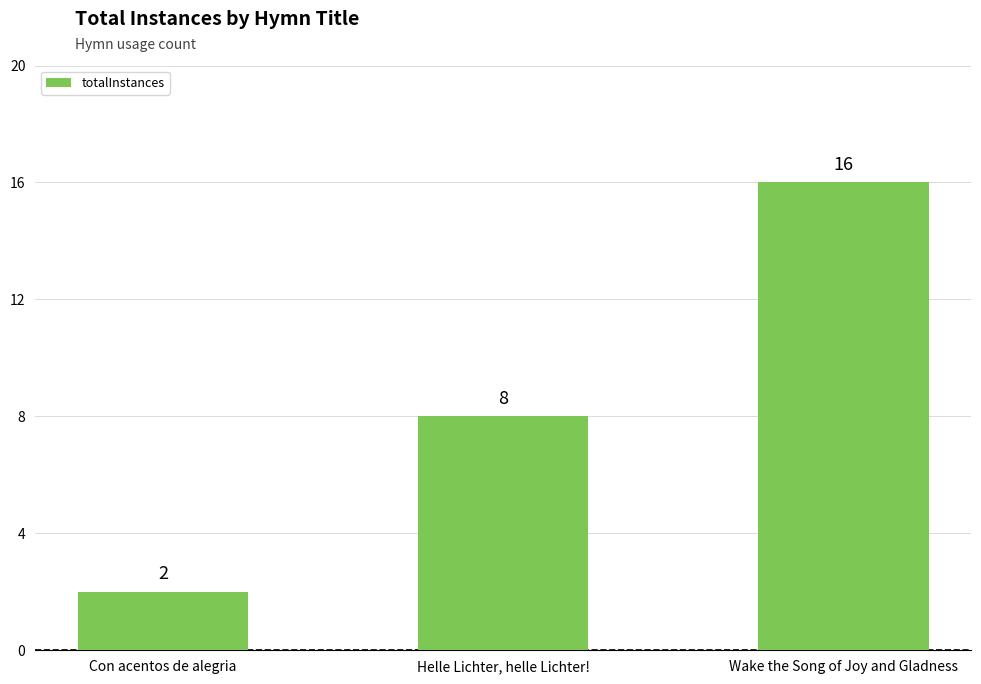

Rank the categories by value from highest to lowest.

Wake the Song of Joy and Gladness, Helle Lichter, helle Lichter!, Con acentos de alegria